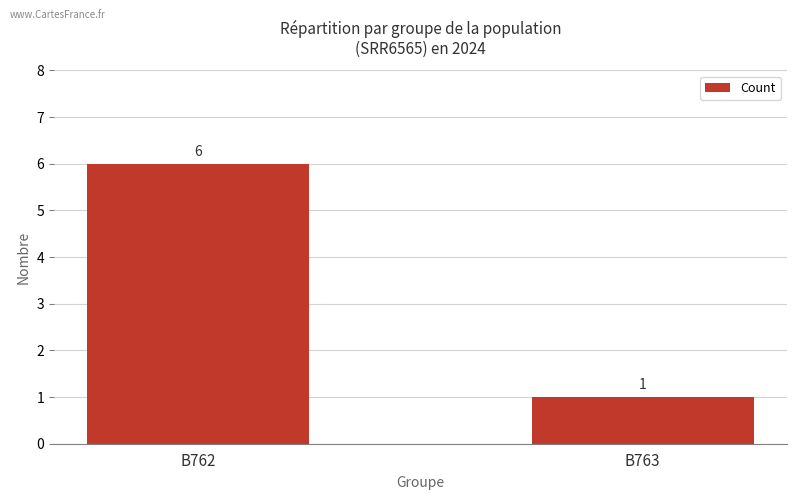

Rank the categories by value from highest to lowest.

B762, B763